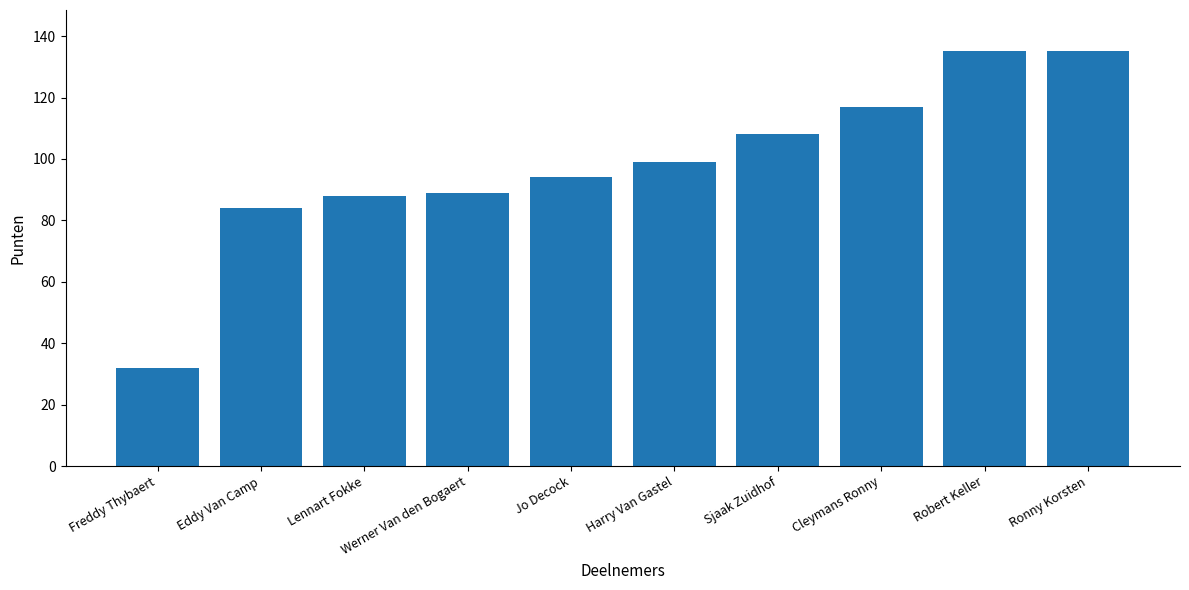

Reading left to right, list all the values displayed in this chart.

Freddy Thybaert=32	Eddy Van Camp=84	Lennart Fokke=88	Werner Van den Bogaert=89	Jo Decock=94	Harry Van Gastel=99	Sjaak Zuidhof=108	Cleymans Ronny=117	Robert Keller=135	Ronny Korsten=135